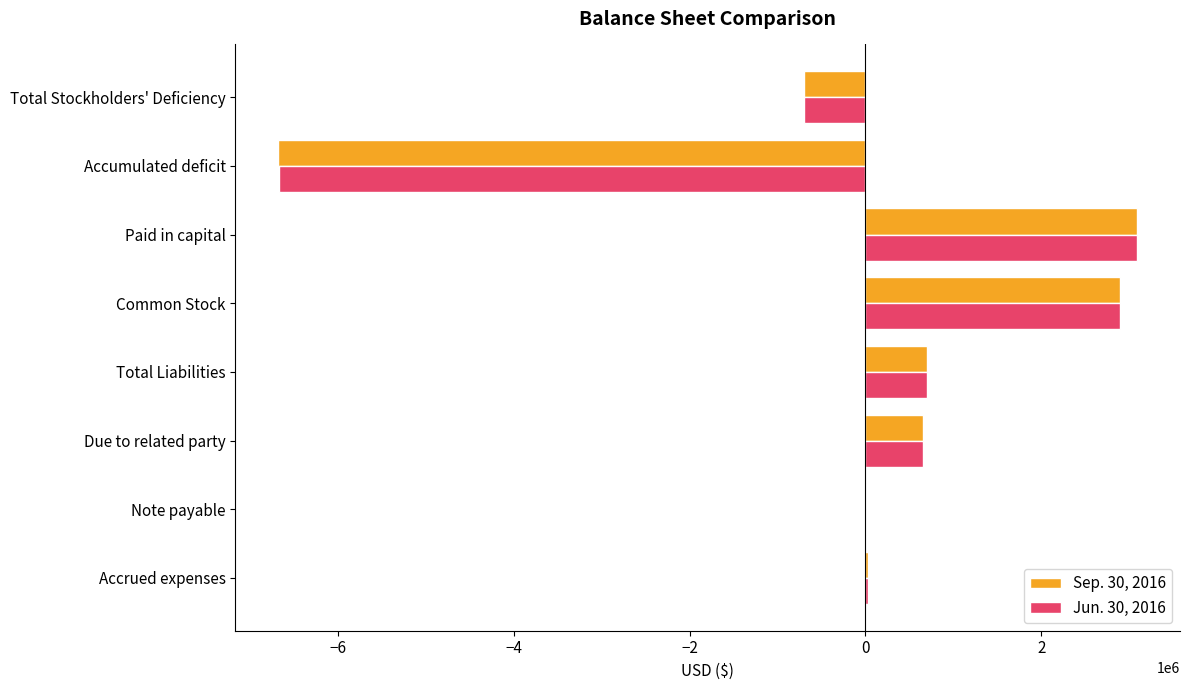

What is the greatest value displayed?

3091072